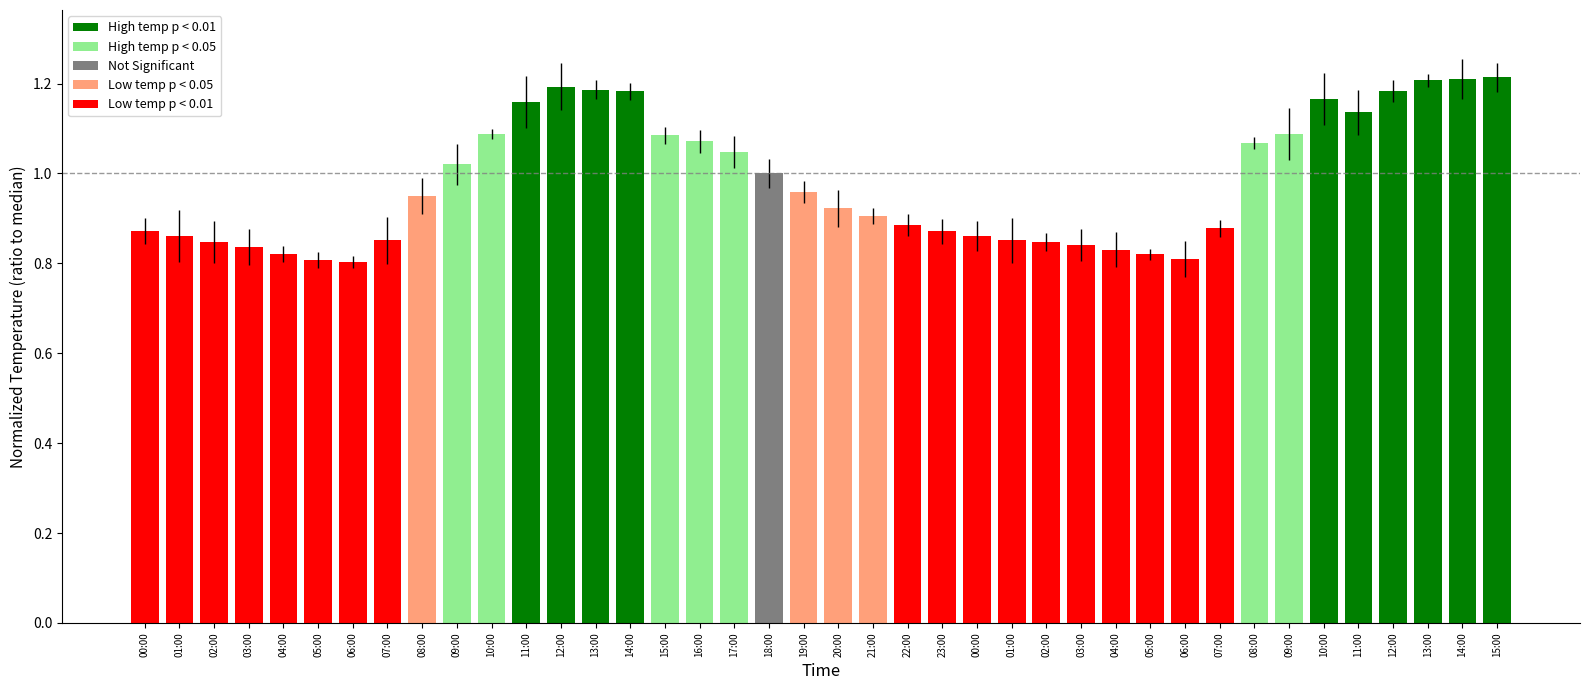

Which label corresponds to the smallest value in the chart?

06:00